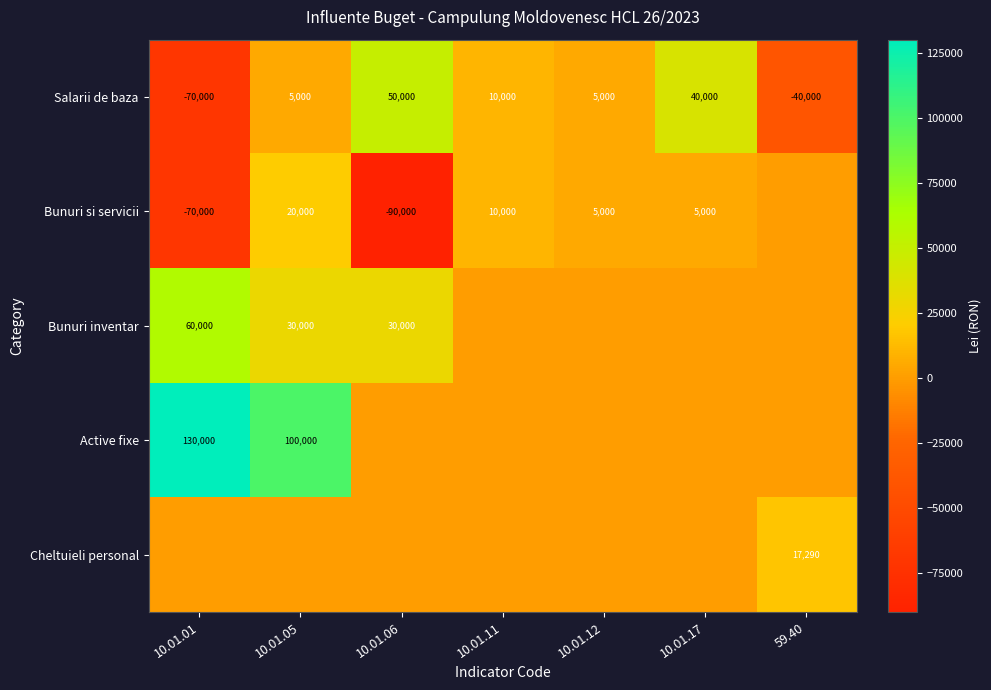

At which label does Salarii de baza reach its minimum?

10.01.01